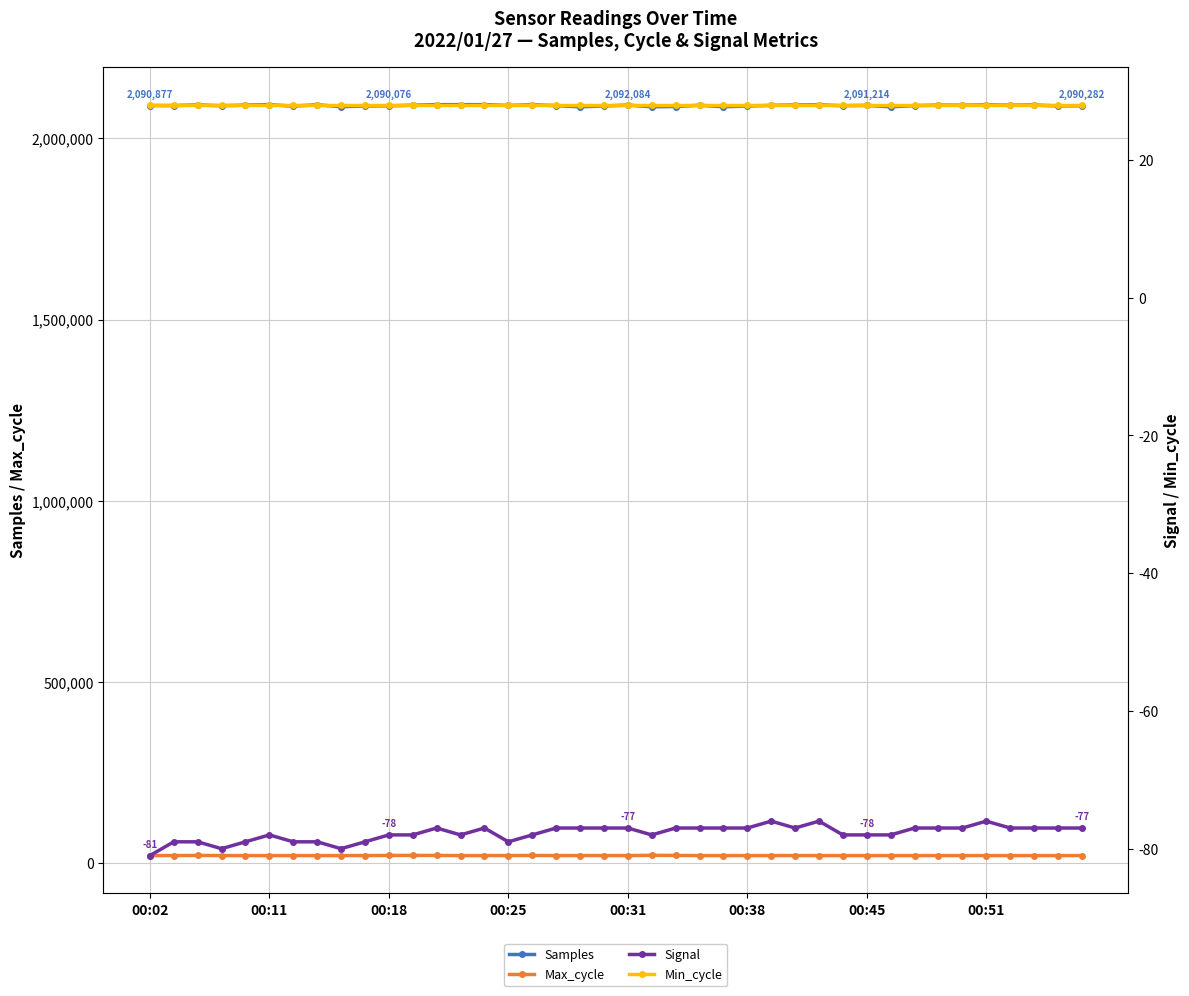

True or false: Max_cycle has more than 2 points higher than both neighbors.

True